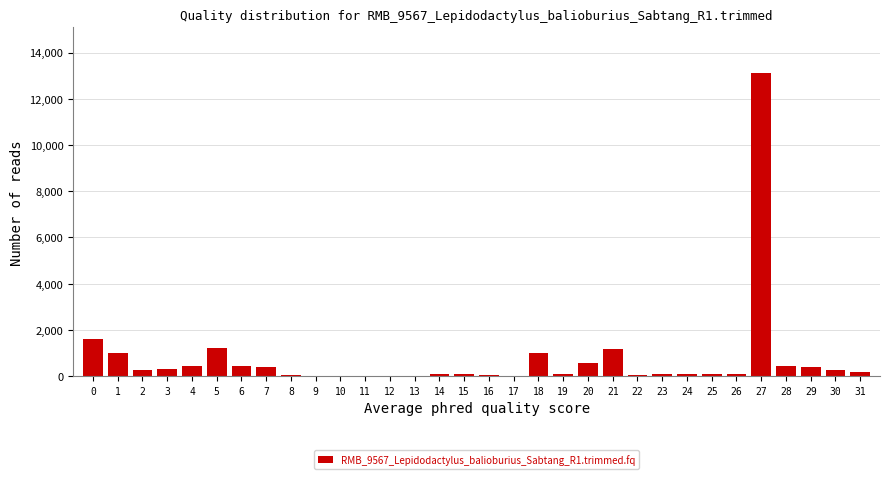

The value at 29 is 391. True or false?

True